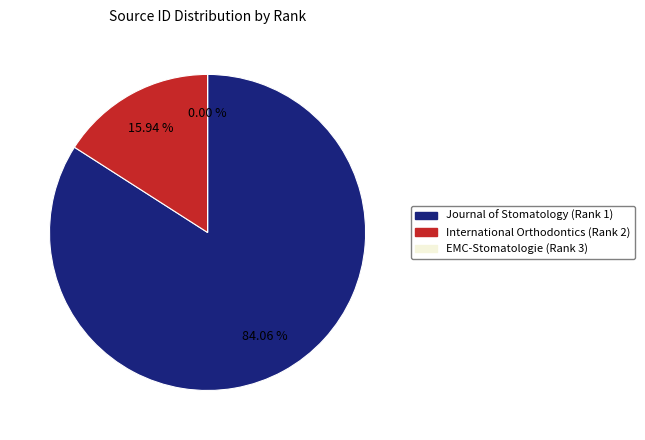

Which has a higher value, Journal of Stomatology (Rank 1) or International Orthodontics (Rank 2)?

Journal of Stomatology (Rank 1)